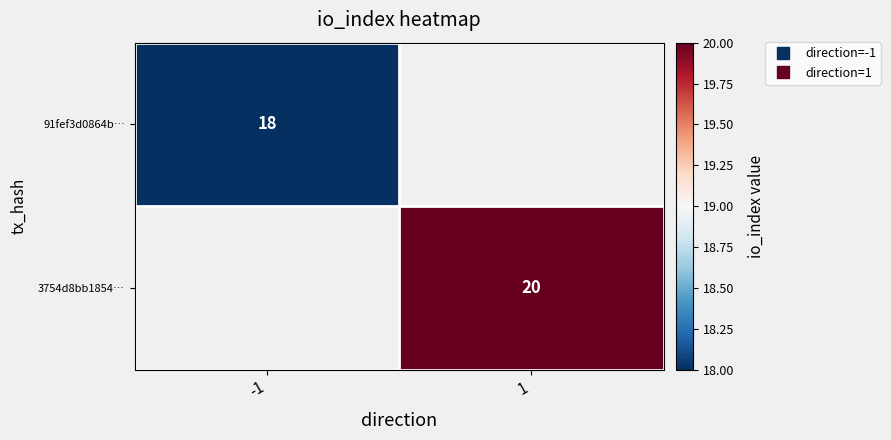

What is the minimum value for 91fef3d0864b…?

18.0